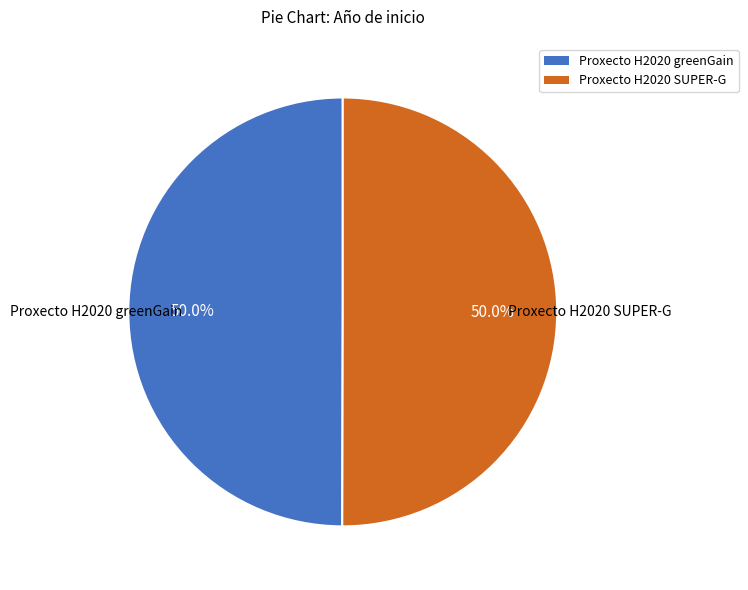

To the nearest percent, what is the average slice percentage?

50%